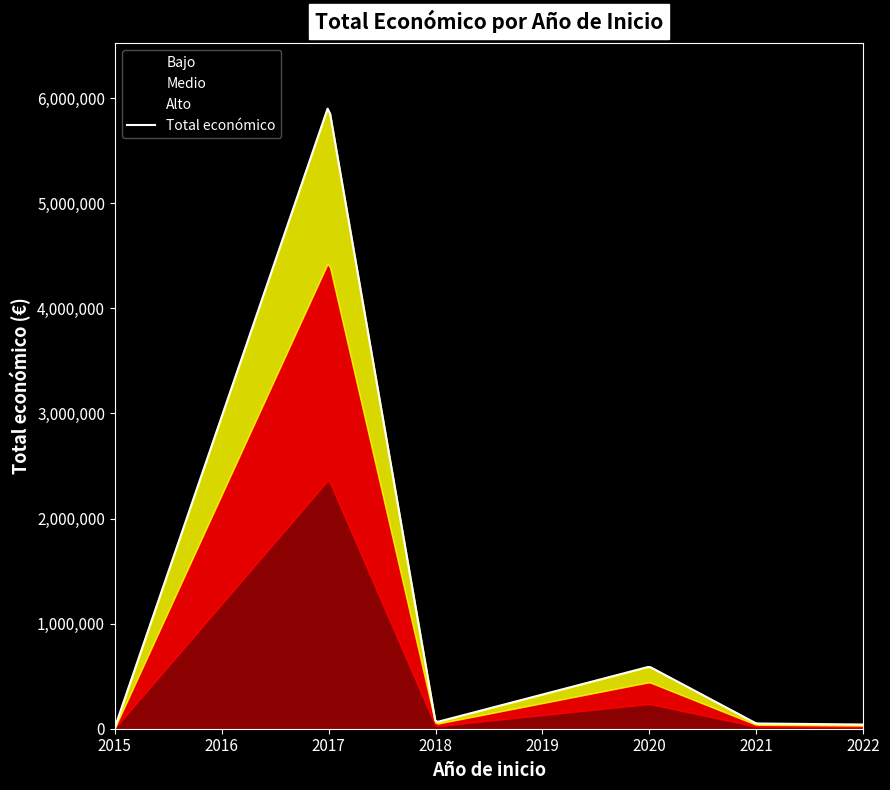

The chart shows a value of 16164 at 2015. True or false?

False